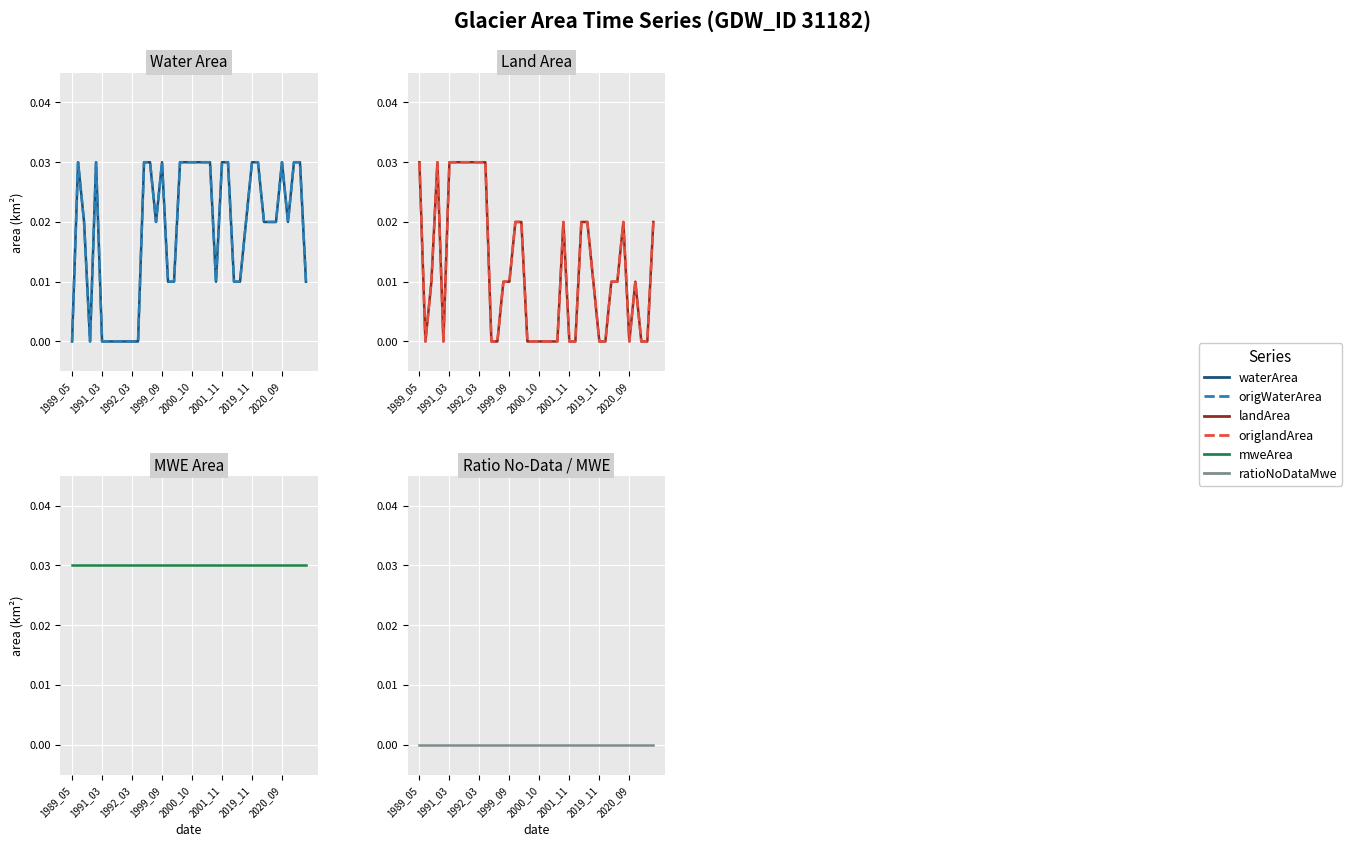

How many interior local peaks does the landArea series have?

4